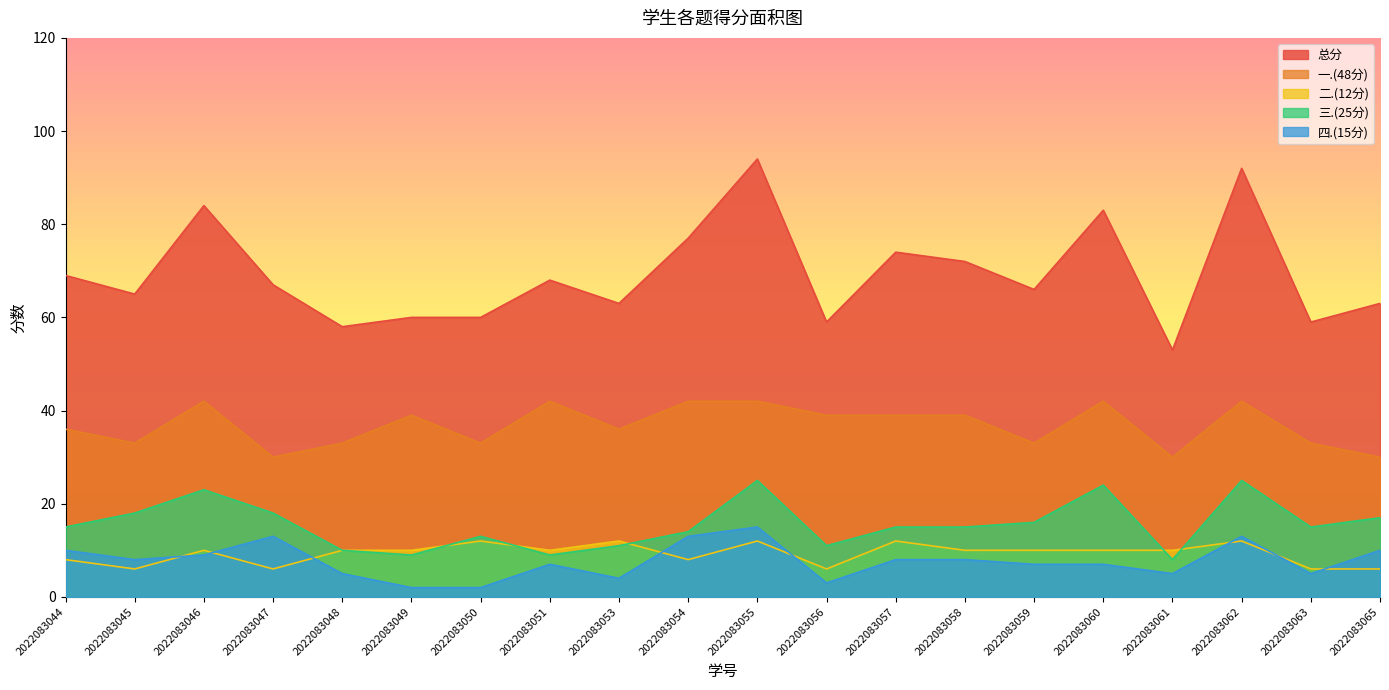

Reading left to right, list all the values displayed in this chart.

总分: 2022083044=69	2022083045=65	2022083046=84	2022083047=67	2022083048=58	2022083049=60	2022083050=60	2022083051=68	2022083053=63	2022083054=77	2022083055=94	2022083056=59	2022083057=74	2022083058=72	2022083059=66	2022083060=83	2022083061=53	2022083062=92	2022083063=59	2022083065=63
一.(48分): 2022083044=36	2022083045=33	2022083046=42	2022083047=30	2022083048=33	2022083049=39	2022083050=33	2022083051=42	2022083053=36	2022083054=42	2022083055=42	2022083056=39	2022083057=39	2022083058=39	2022083059=33	2022083060=42	2022083061=30	2022083062=42	2022083063=33	2022083065=30
二.(12分): 2022083044=8	2022083045=6	2022083046=10	2022083047=6	2022083048=10	2022083049=10	2022083050=12	2022083051=10	2022083053=12	2022083054=8	2022083055=12	2022083056=6	2022083057=12	2022083058=10	2022083059=10	2022083060=10	2022083061=10	2022083062=12	2022083063=6	2022083065=6
三.(25分): 2022083044=15	2022083045=18	2022083046=23	2022083047=18	2022083048=10	2022083049=9	2022083050=13	2022083051=9	2022083053=11	2022083054=14	2022083055=25	2022083056=11	2022083057=15	2022083058=15	2022083059=16	2022083060=24	2022083061=8	2022083062=25	2022083063=15	2022083065=17
四.(15分): 2022083044=10	2022083045=8	2022083046=9	2022083047=13	2022083048=5	2022083049=2	2022083050=2	2022083051=7	2022083053=4	2022083054=13	2022083055=15	2022083056=3	2022083057=8	2022083058=8	2022083059=7	2022083060=7	2022083061=5	2022083062=13	2022083063=5	2022083065=10